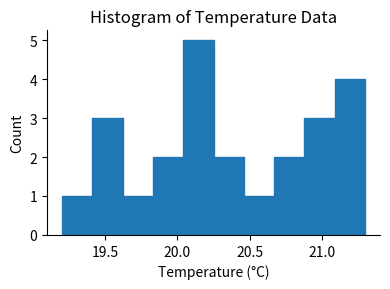

Reading left to right, list every bar in this chart as the range it spans on the x-axis followed by its height. Neither the bar edges nor the heights are printed on the chart, so give them approximately, as read against the axes.

19.20 to 19.41: 1
19.41 to 19.62: 3
19.62 to 19.83: 1
19.83 to 20.04: 2
20.04 to 20.25: 5
20.25 to 20.46: 2
20.46 to 20.67: 1
20.67 to 20.88: 2
20.88 to 21.09: 3
21.09 to 21.30: 4